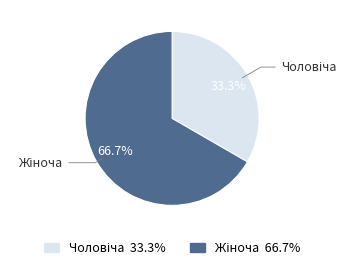

Does any single category account for the majority?

Yes